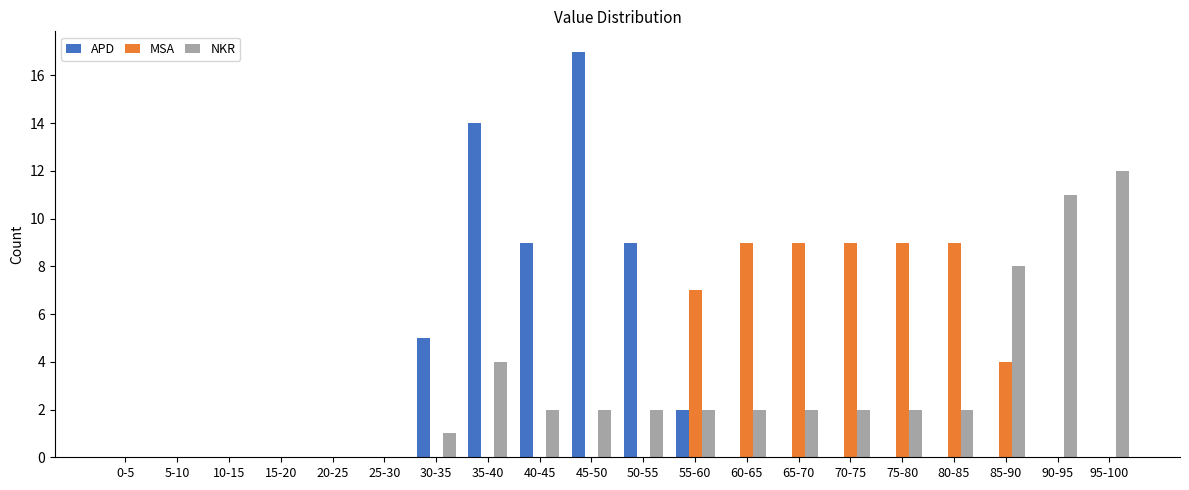

What is the sum of all NKR values?

54